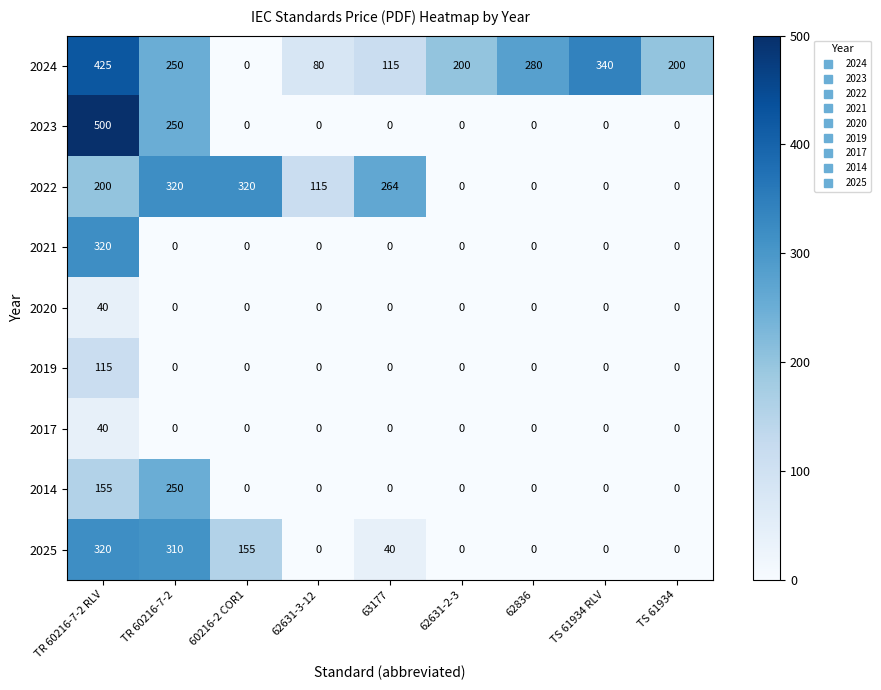

What is the sum of the 2019 values at TR 60216-7-2 RLV and 63177?

115